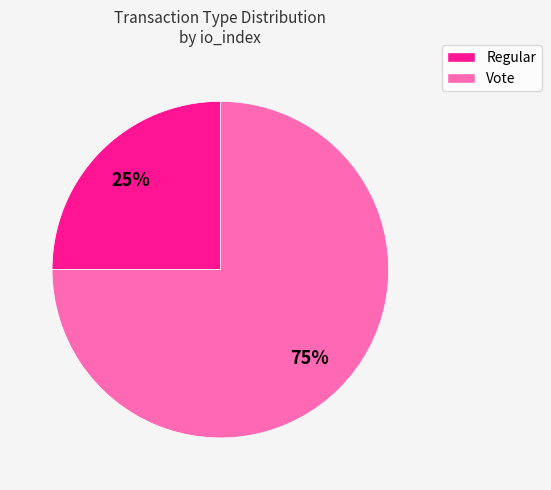

The Regular slice represents 19% of the pie. True or false?

False